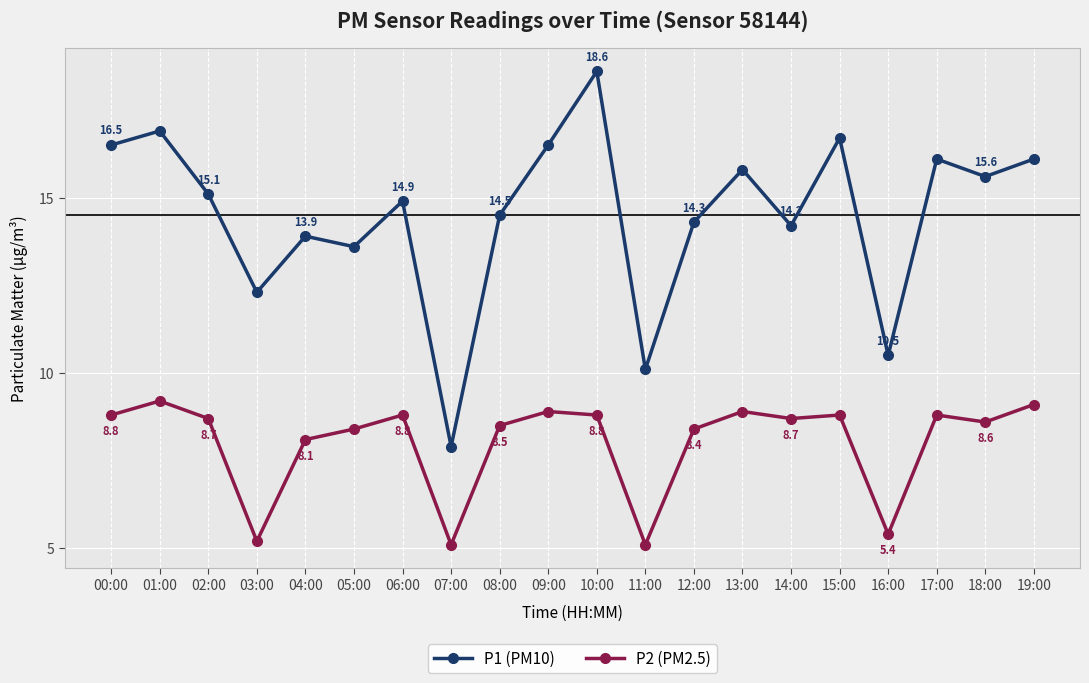

True or false: P2 (PM2.5) has more than 2 interior local peaks.

True